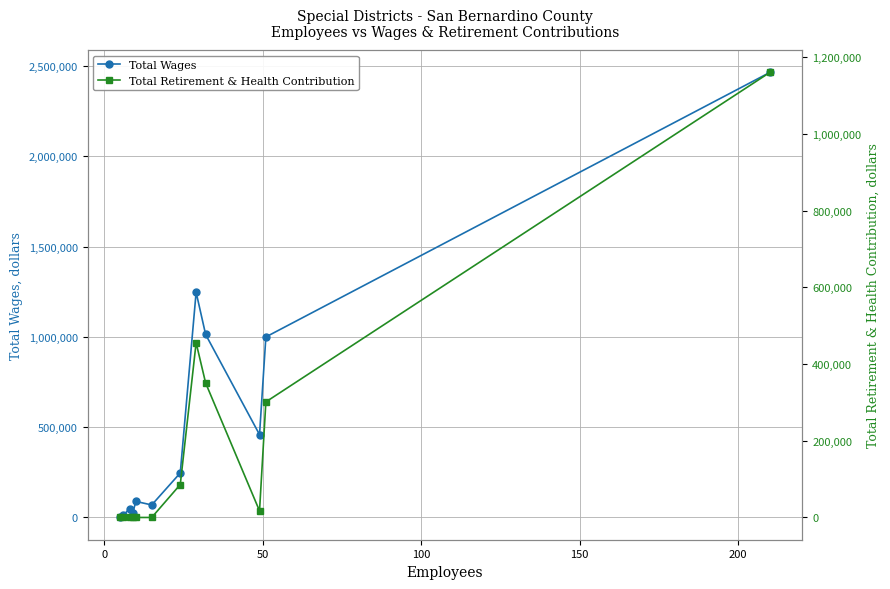

True or false: Total Wages has more than 0 points higher than both neighbors.

True